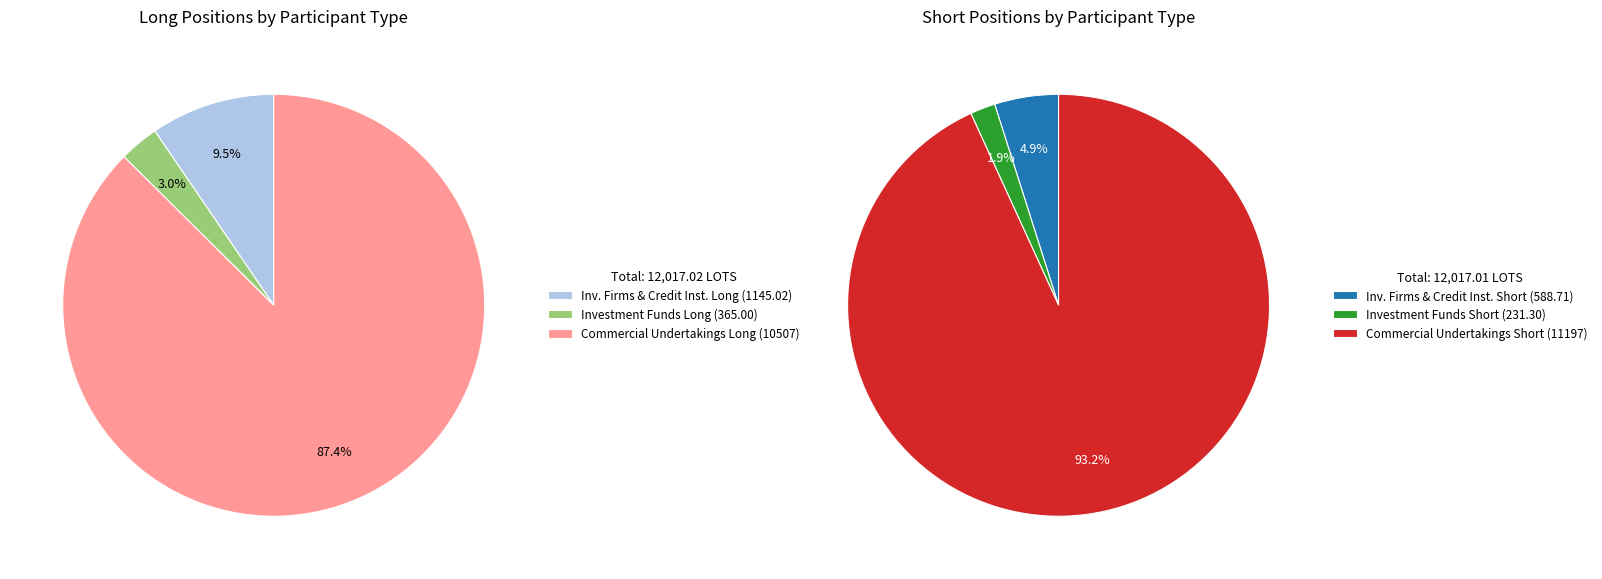

How many slices are in this pie chart?

6